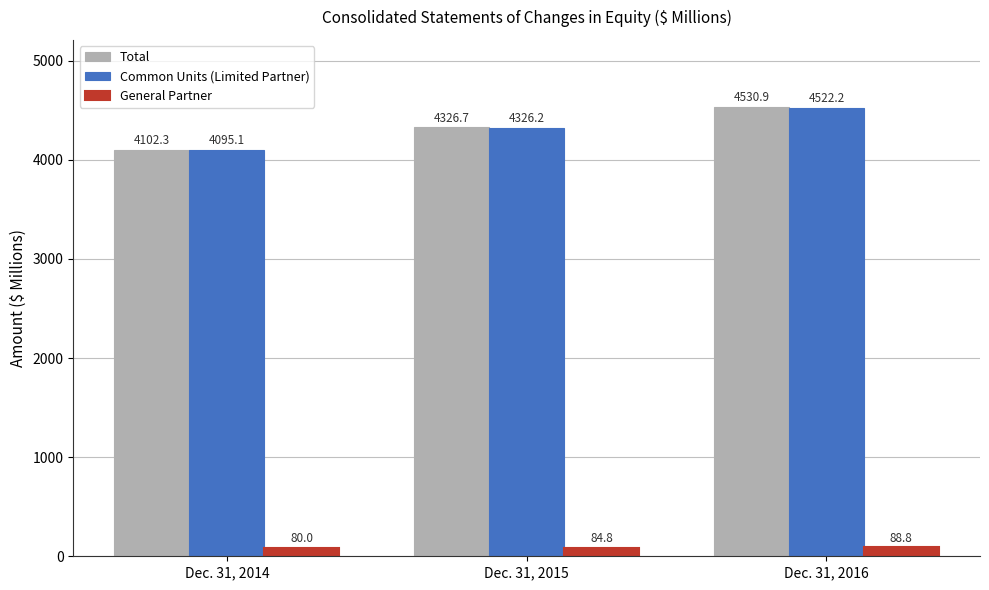

What is the spread (max minus min) of values at Dec. 31, 2014?

4022.3